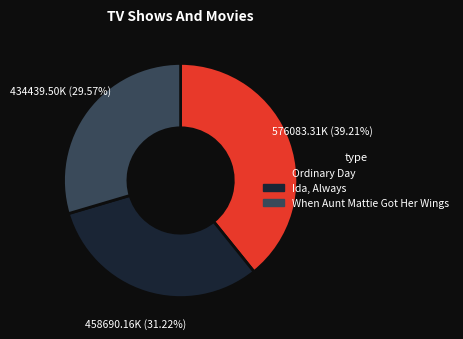

Which category has the smallest portion of the pie?

When Aunt Mattie Got Her Wings